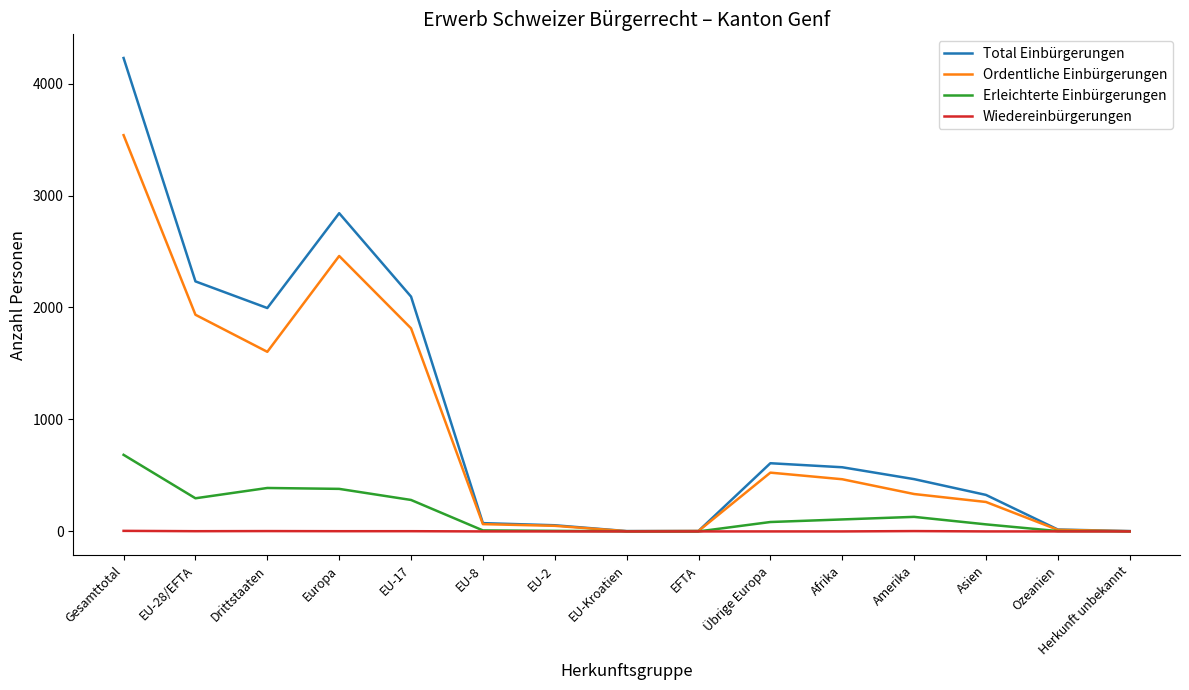

What is the sum of the Erleichterte Einbürgerungen values at EU-2 and Amerika?

135